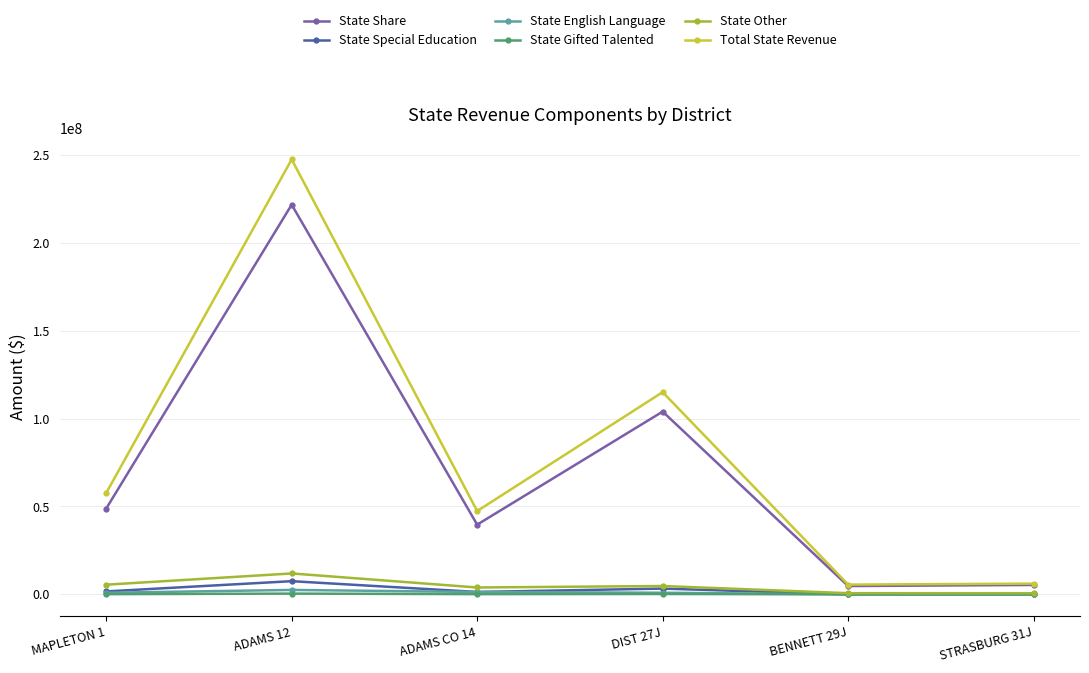

The State Other series shows 3906762.3 at ADAMS CO 14. True or false?

True